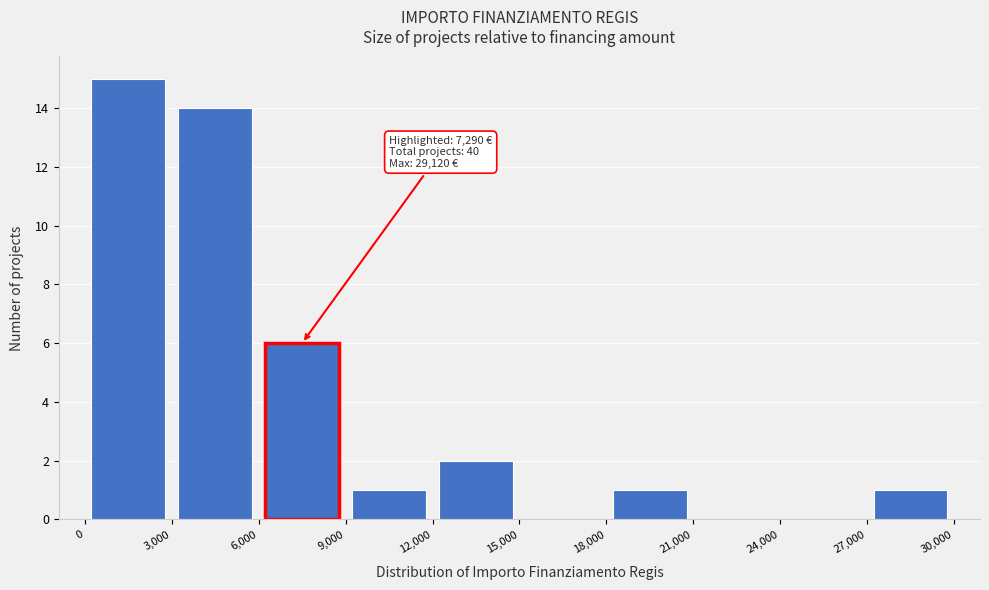

Over which range of the x-axis is the bar tallest?

0 to 3,000